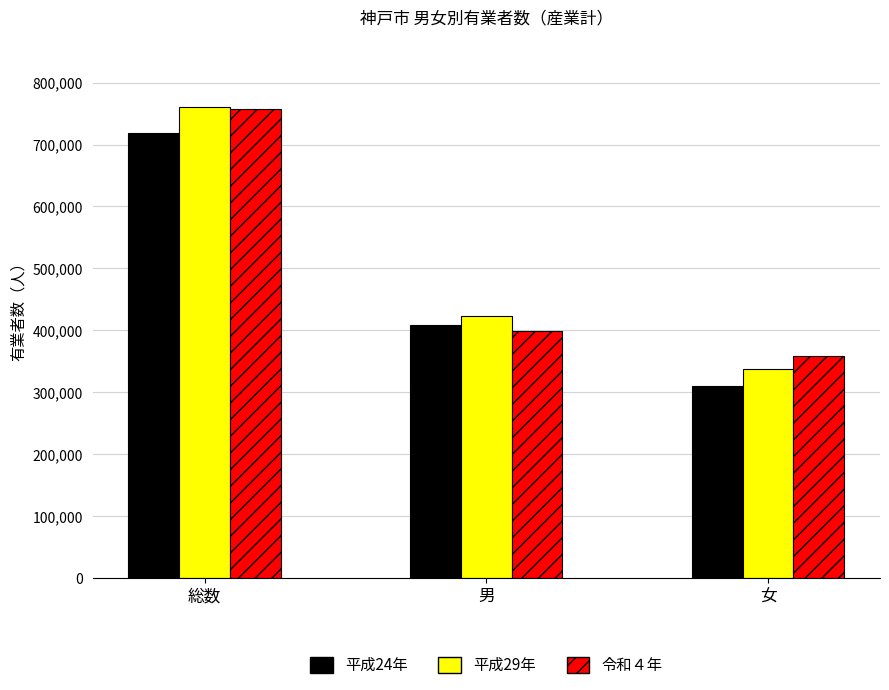

Count the number of categories in the chart.

3